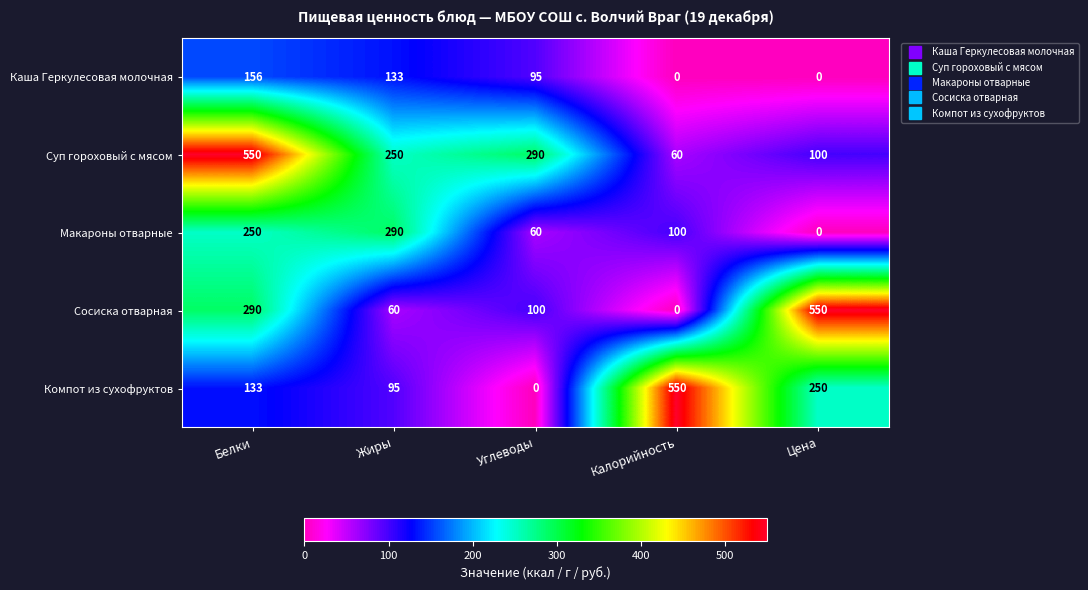

Which series changed the most between Углеводы and Цена?

Сосиска отварная